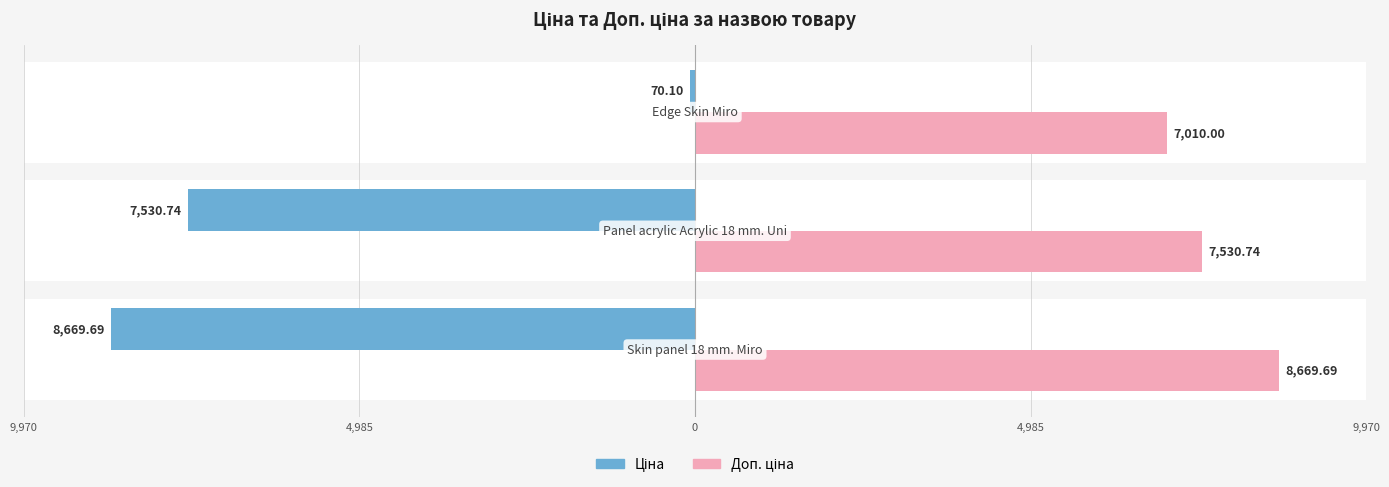

Reading left to right, extract all data points from this chart.

Ціна: -8669.7	-7530.7	-70.1
Доп. ціна: 8669.7	7530.7	7010.0